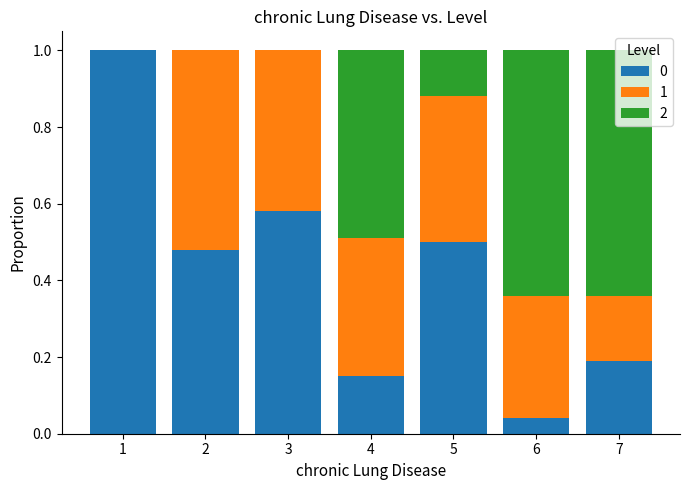

Is it true that 0 equals 0.5 at 5?

True